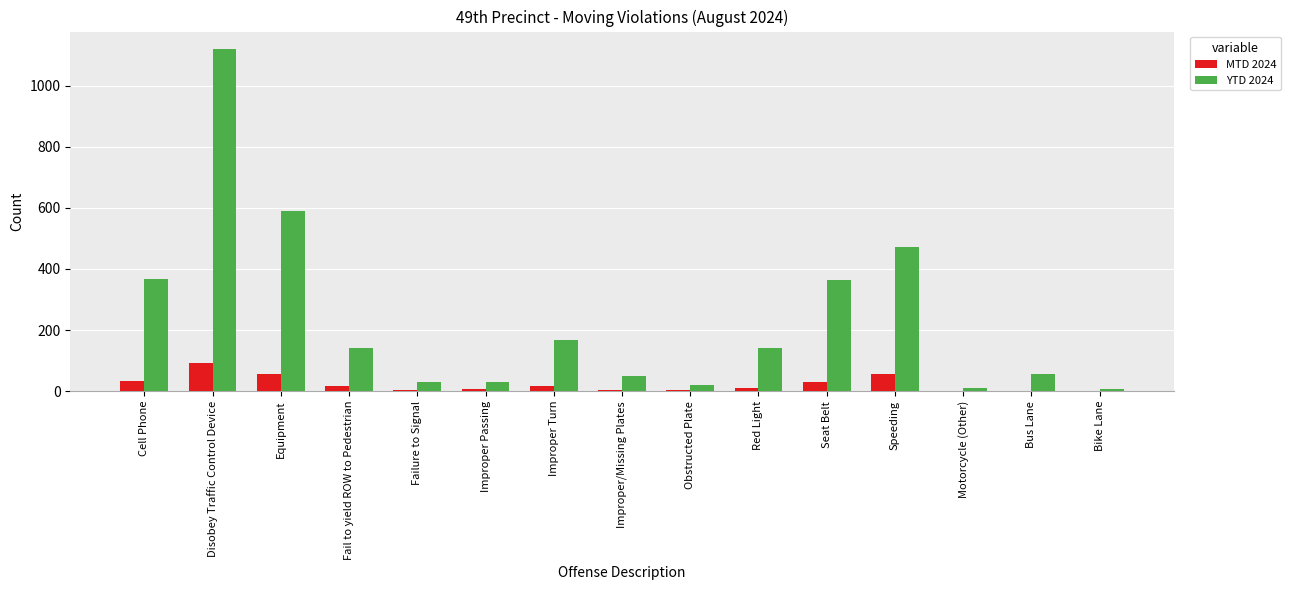

At which category is the sum across all series the highest?

Disobey Traffic Control Device